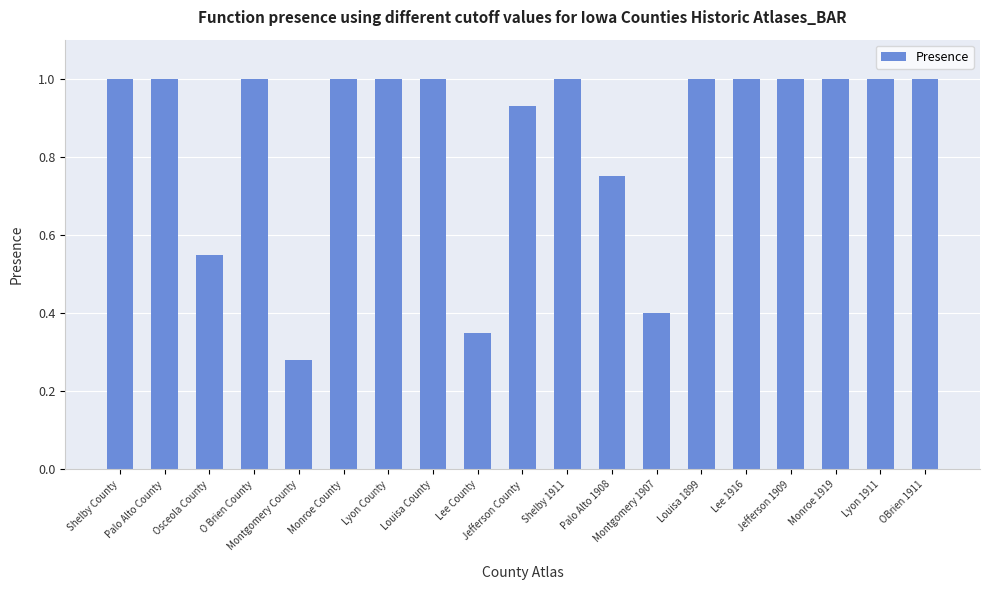

At which category does the chart reach its minimum across all series?

Montgomery County